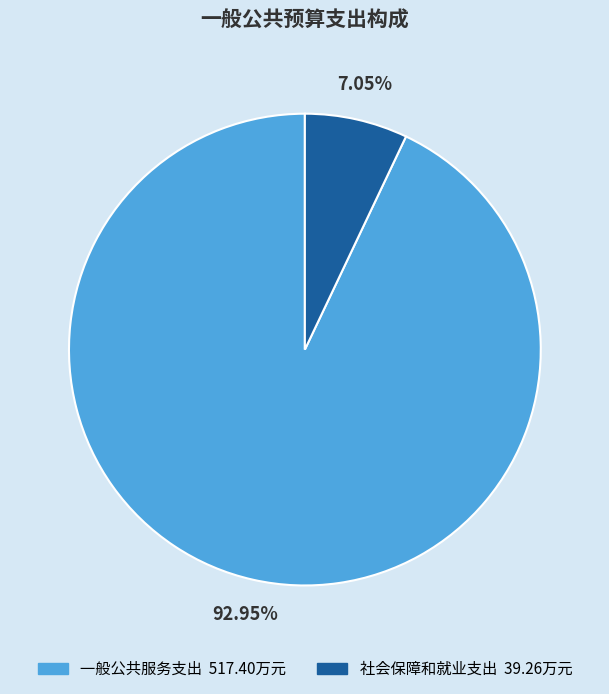

Which category accounts for the majority?

一般公共服务支出